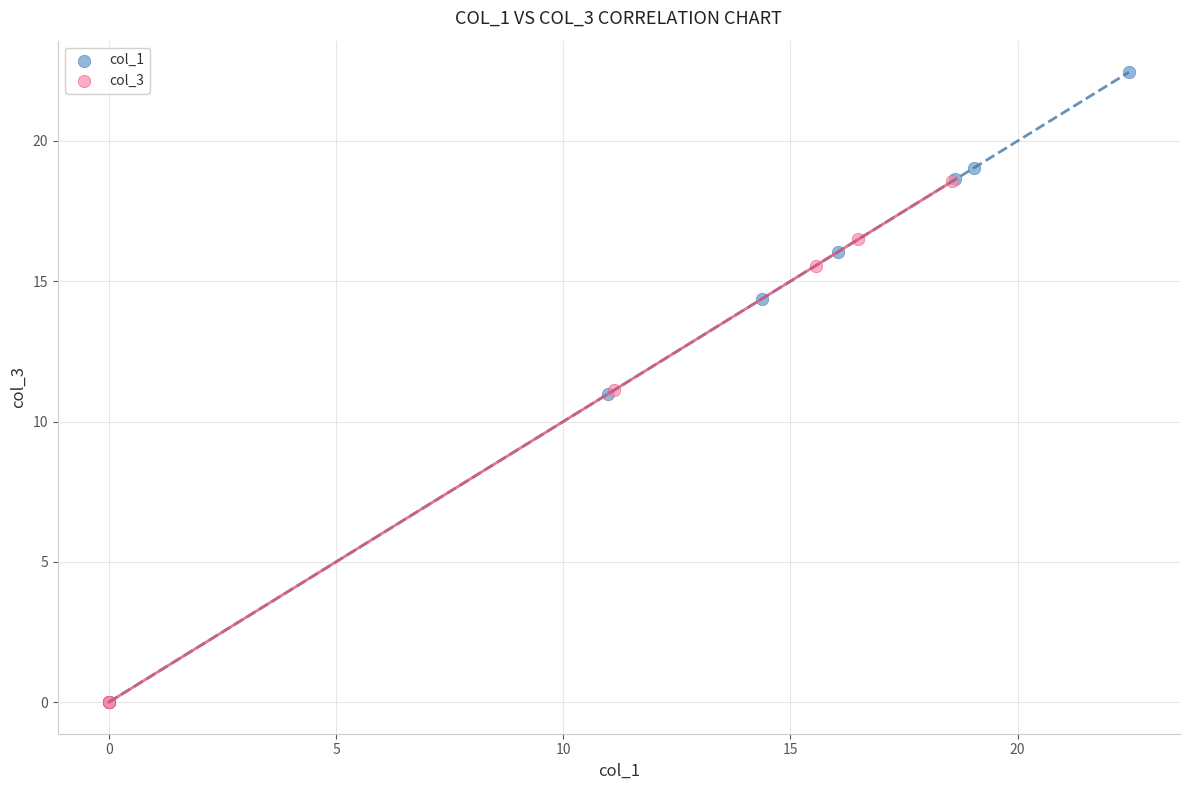

Which series reaches the maximum Y coordinate?

col_1